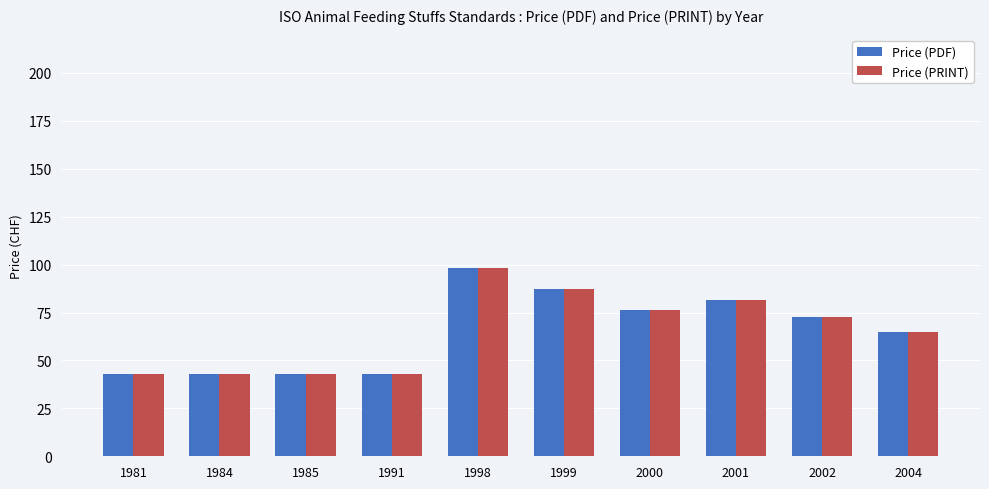

How many bars are there in each group?

2